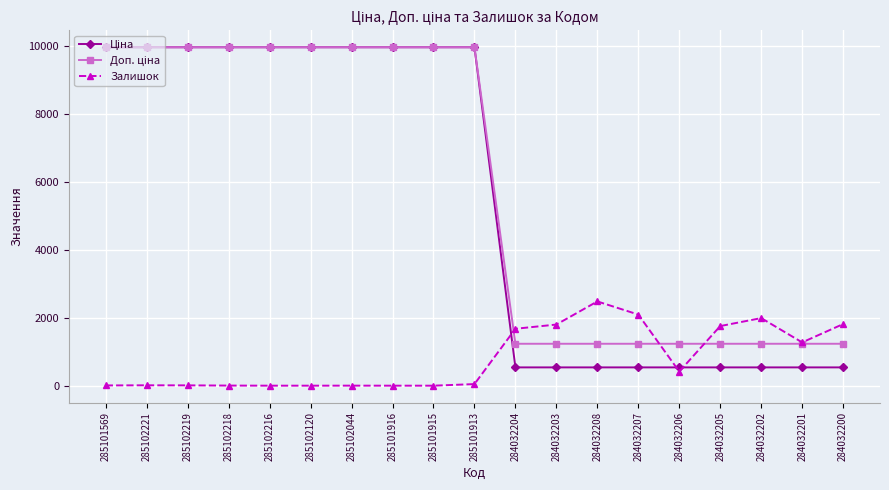

What is the value of the Залишок point at the 2nd from the left?

11.0